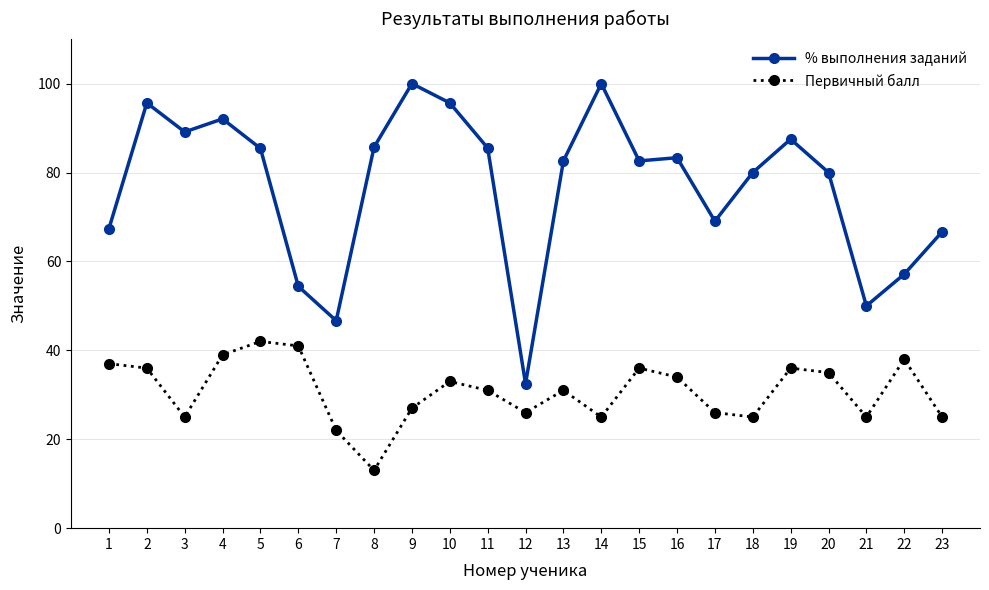

The value of Первичный балл at 7 is 22.0. True or false?

True